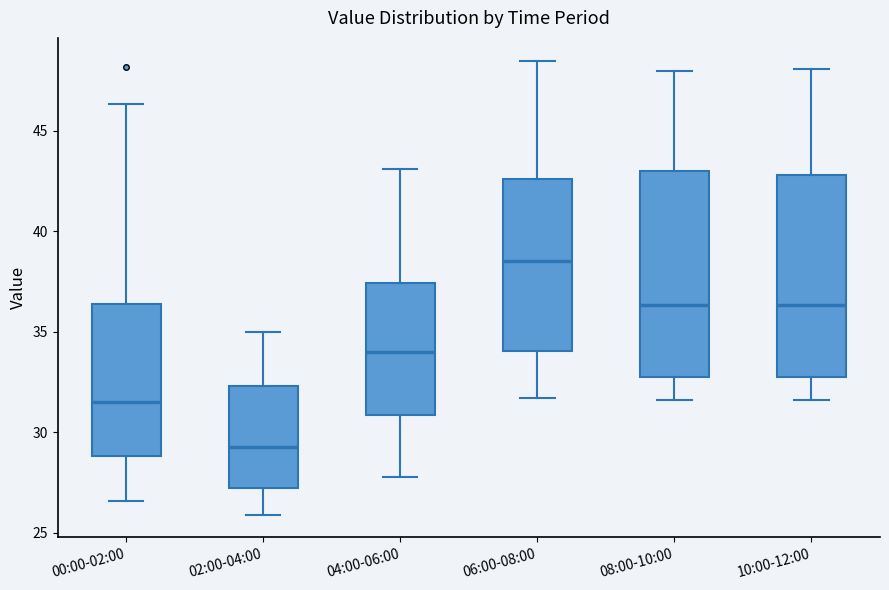

Reading left to right, transcribe this box plot: for each box, give where its median line is, the range the box spans, and where its two whiskers end, as read against the y-axis. The values are not printed on the chart, so give them approximately, as read against the axis.

00:00-02:00: median 31.5, box 29.0 to 36.5, whiskers 26.5 to 46.5
02:00-04:00: median 29.5, box 27.5 to 32.5, whiskers 26.0 to 35.0
04:00-06:00: median 34.0, box 31.0 to 37.5, whiskers 28.0 to 43.0
06:00-08:00: median 38.5, box 34.0 to 42.5, whiskers 31.5 to 48.5
08:00-10:00: median 36.5, box 33.0 to 43.0, whiskers 31.5 to 48.0
10:00-12:00: median 36.5, box 33.0 to 43.0, whiskers 31.5 to 48.0